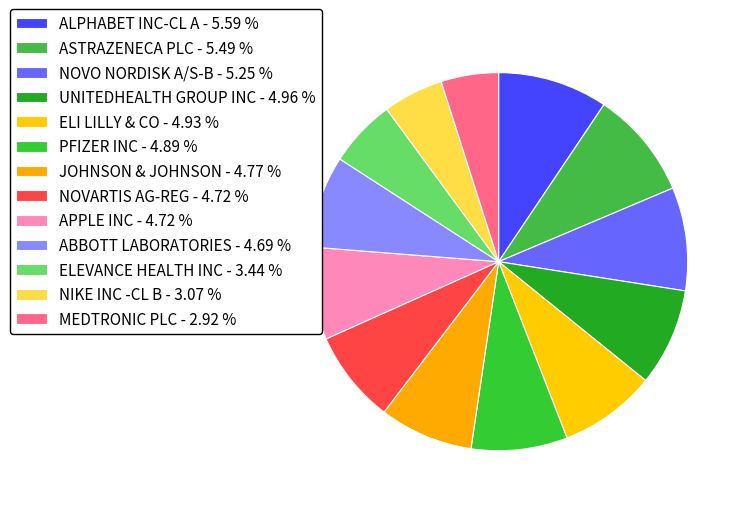

What is the smallest slice in the pie chart?

MEDTRONIC PLC